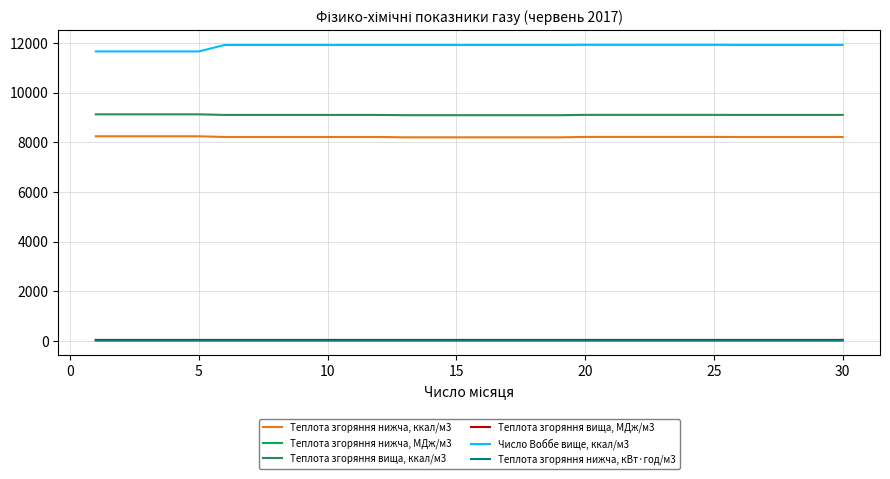

What is the smallest value displayed?

9.5